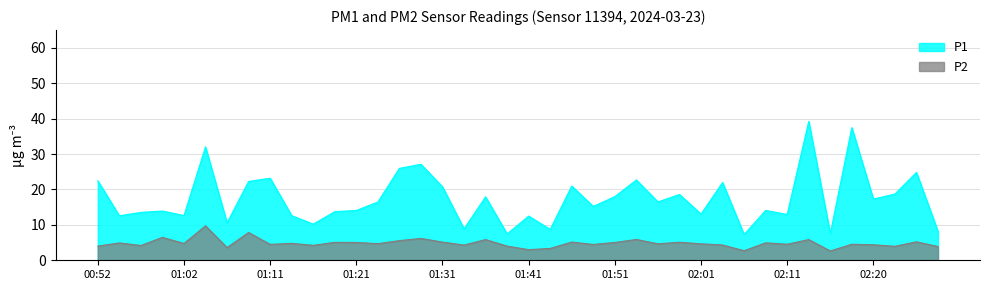

True or false: P2 has more than 1 interior local peaks.

True